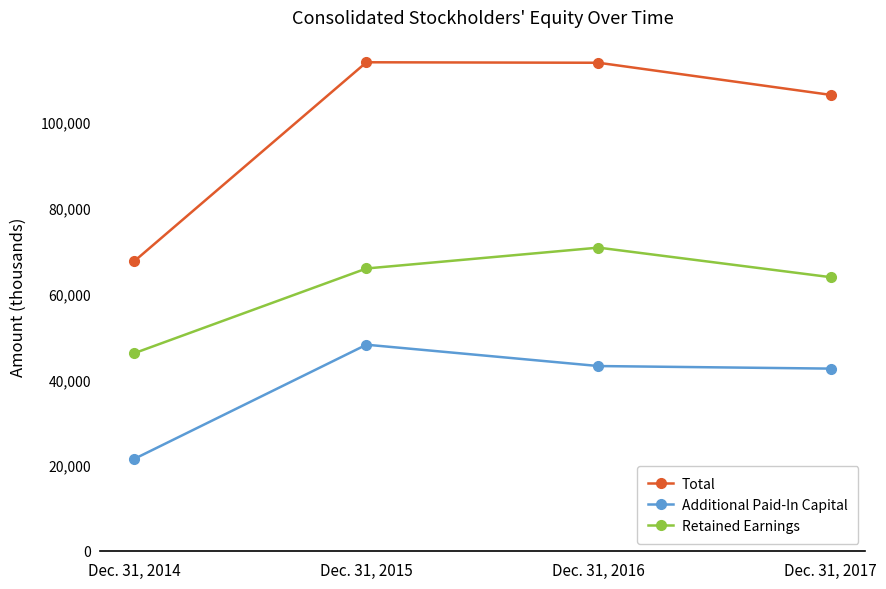

Where does the Total series first go above 113809?

Dec. 31, 2015